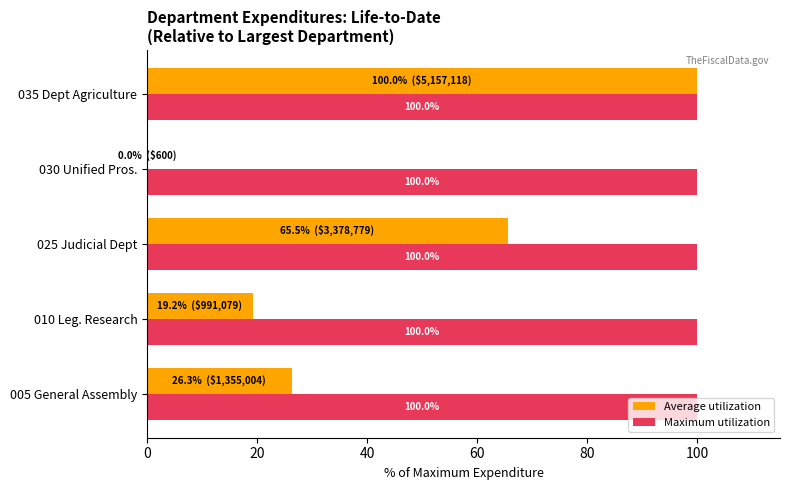

What is the greatest value displayed?

100.0